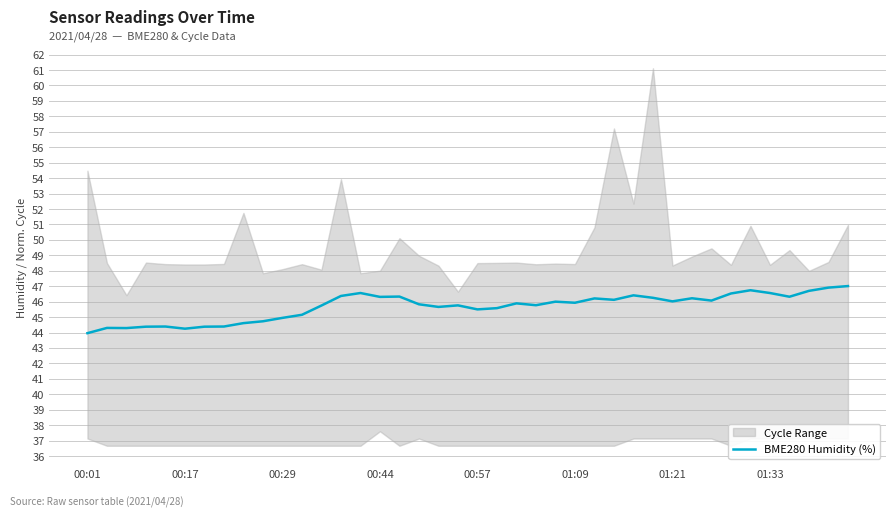

True or false: the data shows 16.1 at 37.

False